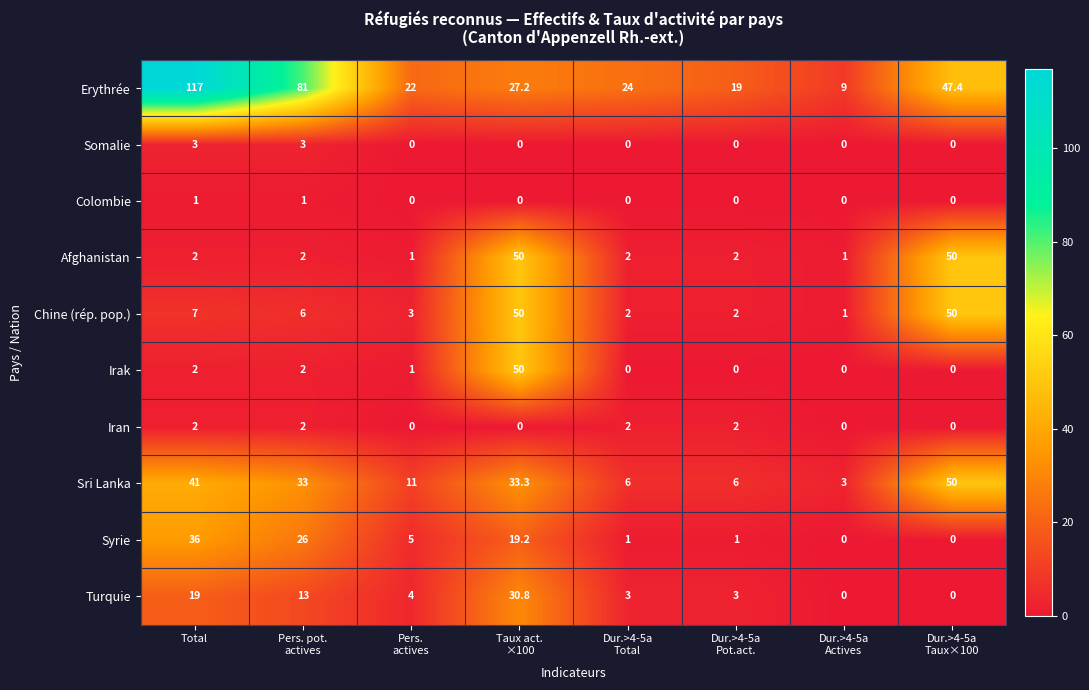

What is the average value of the Chine (rép. pop.) series?

15.1